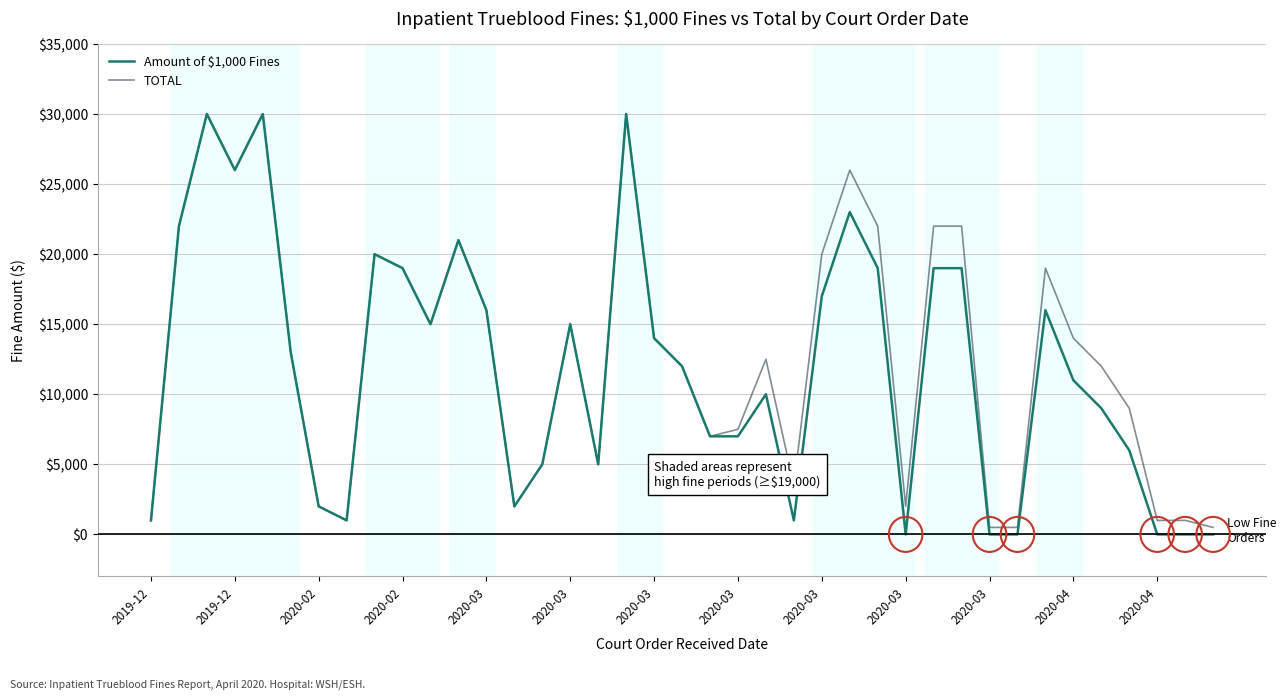

Which series has the largest range (max minus min)?

Amount of $1,000 Fines